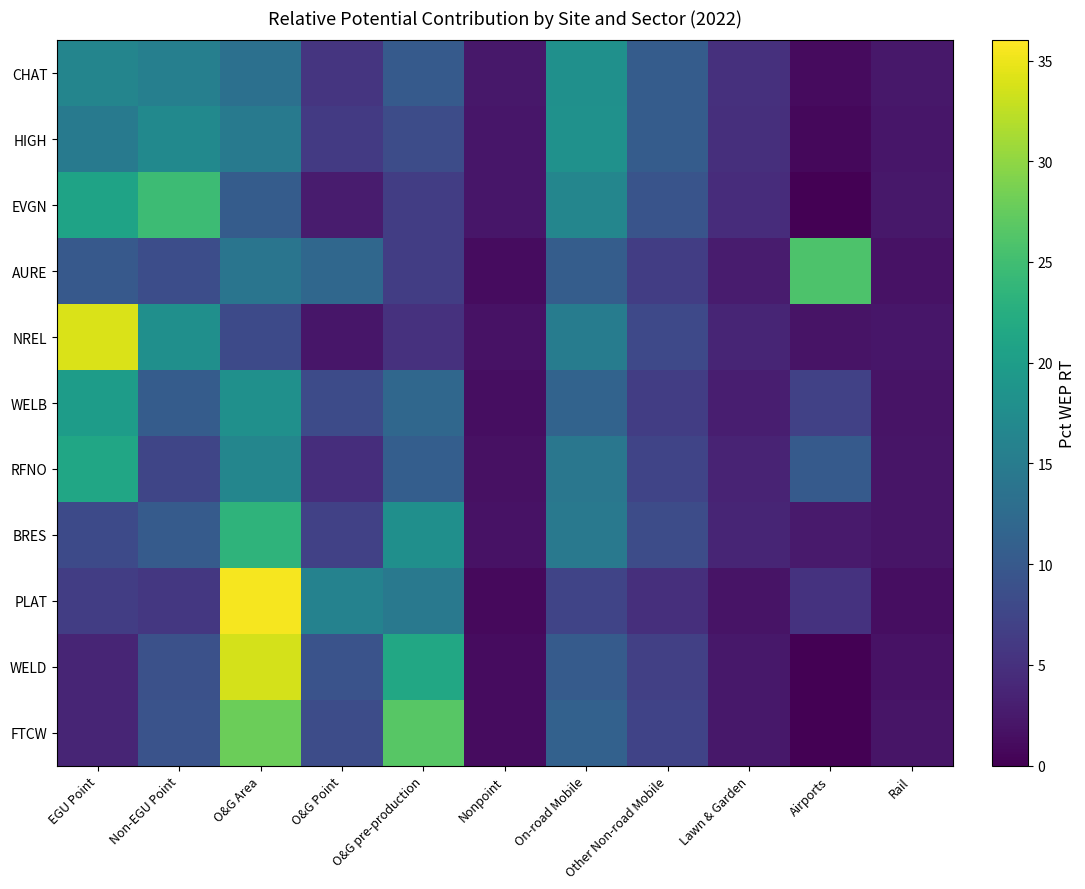

What is the minimum value shown in the chart?

0.1